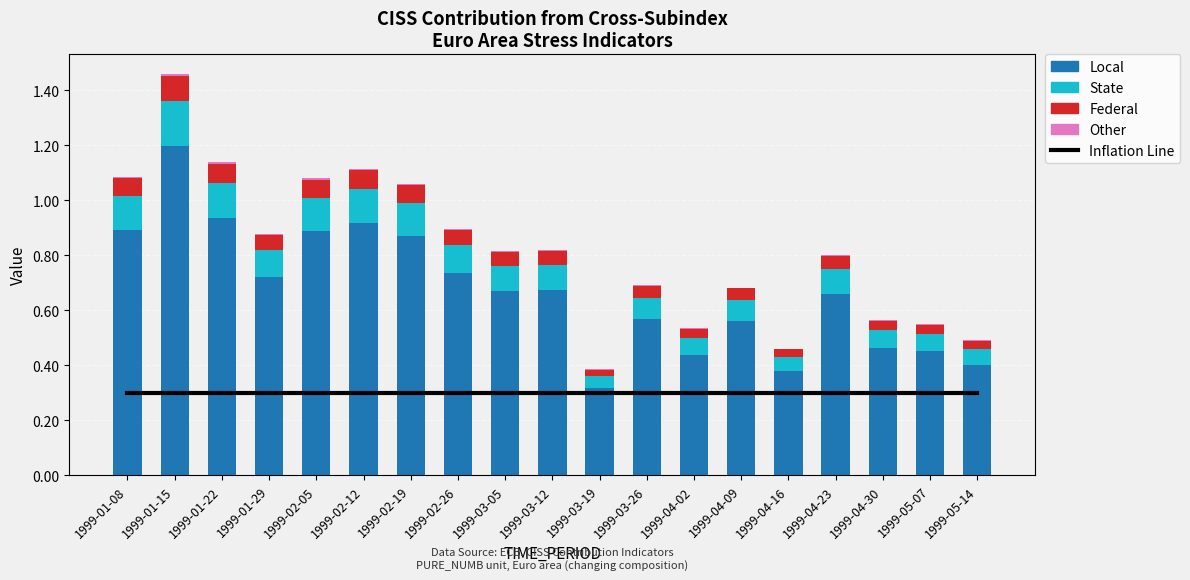

What is the label of the 12th bar from the left?

1999-03-26